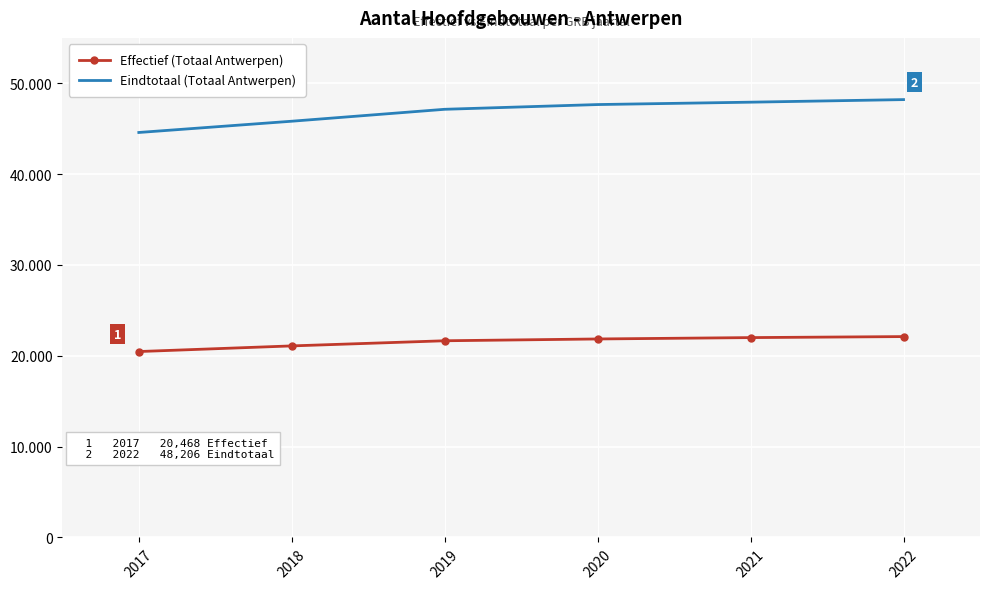

Rank the series at 2019 from highest to lowest value.

Eindtotaal (Totaal Antwerpen), Effectief (Totaal Antwerpen)